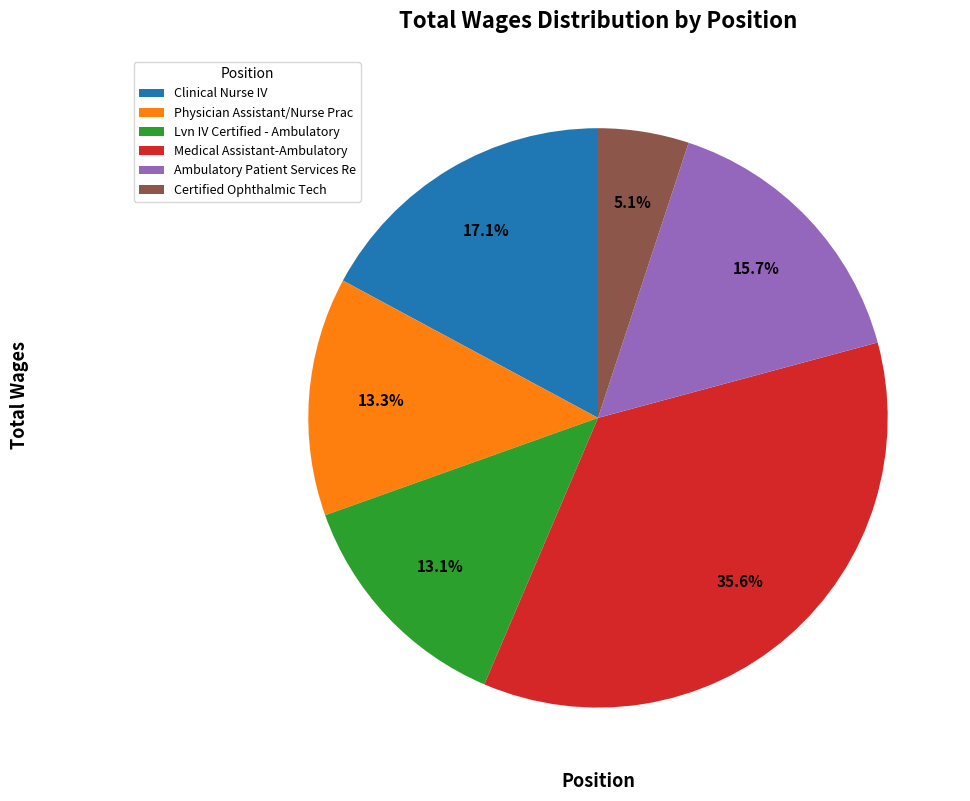

Count the number of slices in the pie.

6